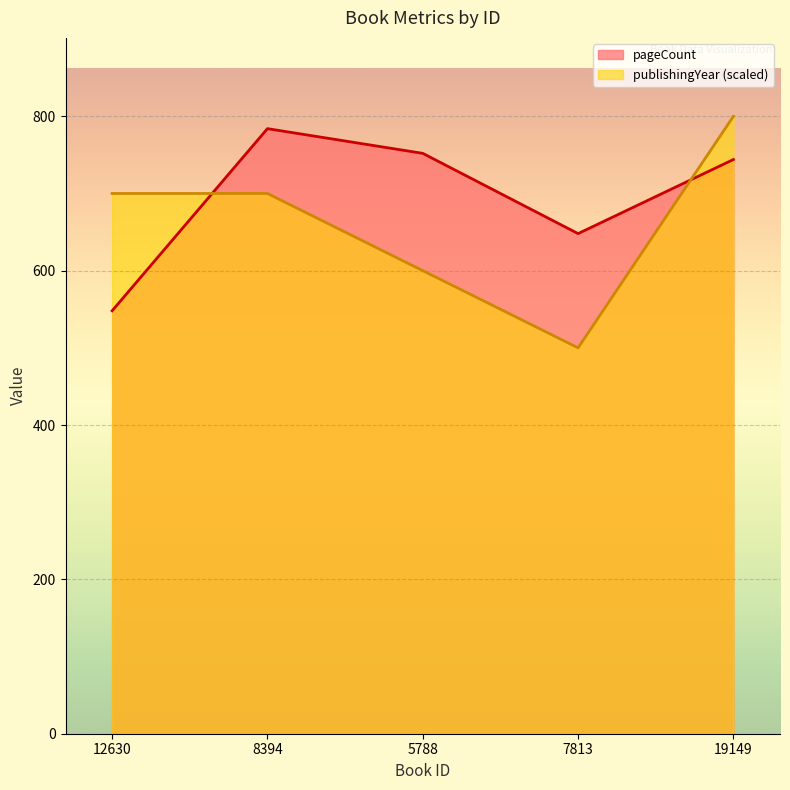

What are all the series names shown in the legend?

pageCount, publishingYear (scaled)